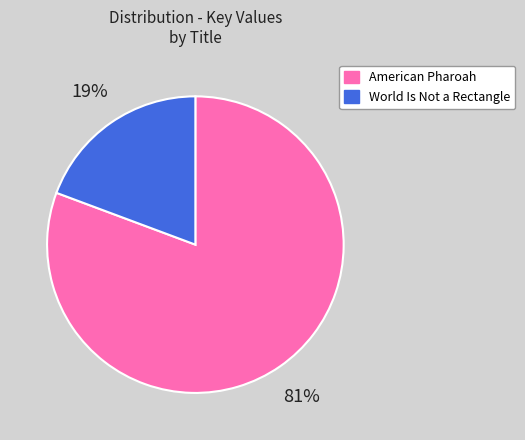

How many segments does this pie chart have?

2